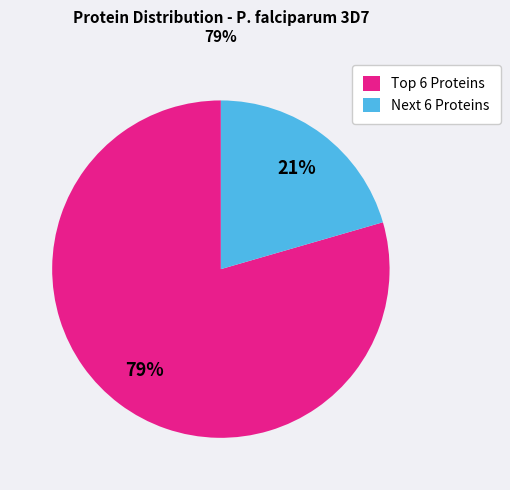

To the nearest percent, what is the average slice percentage?

50%